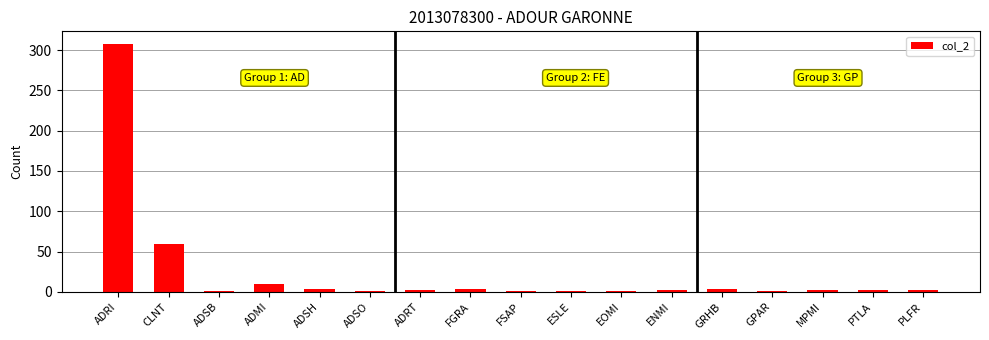

What is the label of the 16th bar from the left?

PTLA